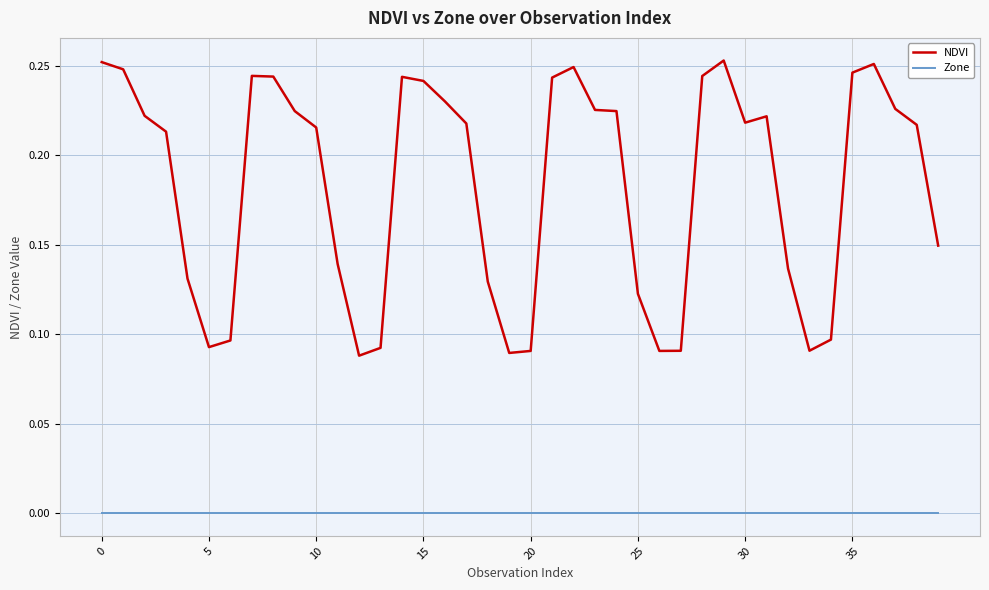

List the series in order of their overall mean, lowest first.

Zone, NDVI